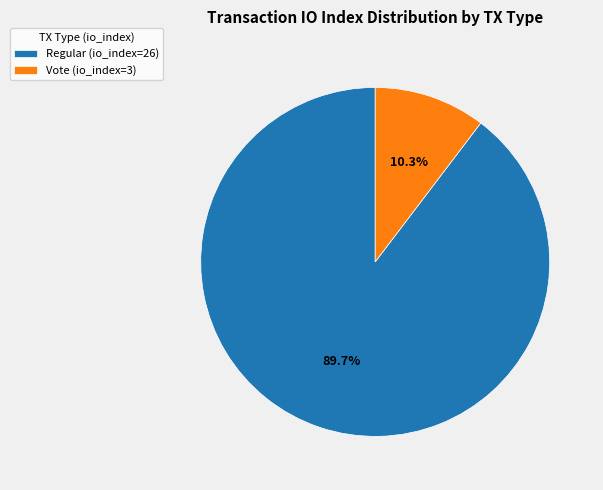

To the nearest percent, what is the difference between the largest and smallest slice percentages?

79%